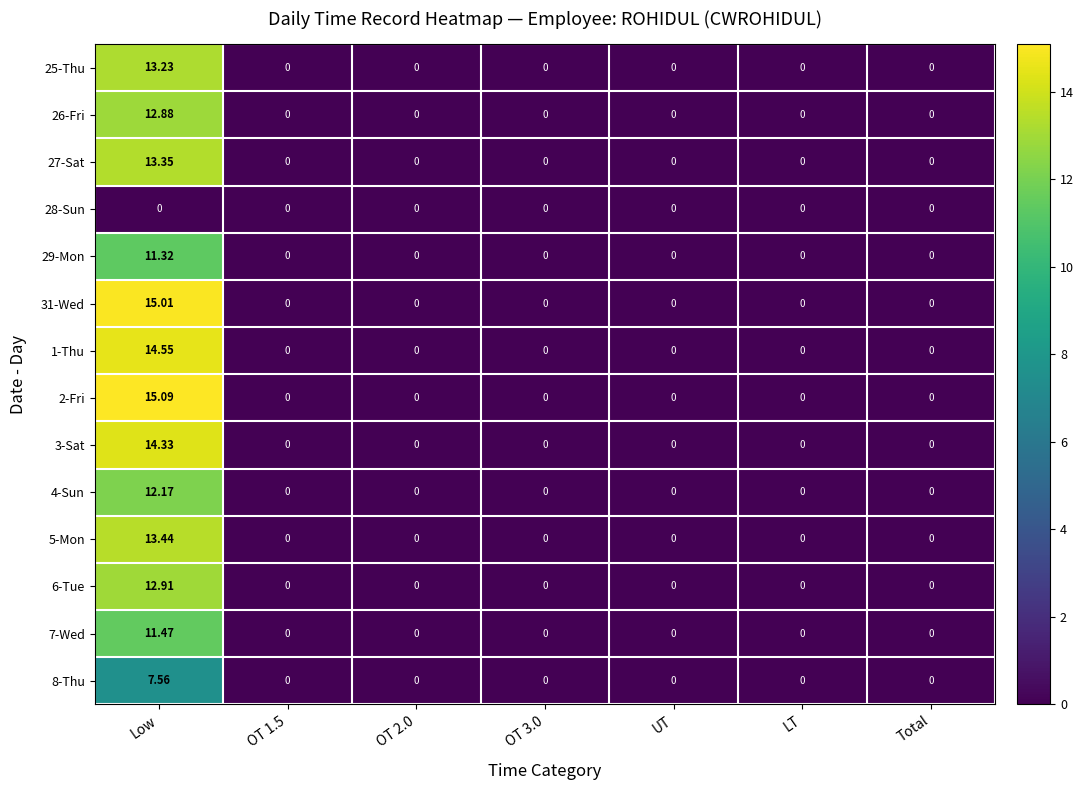

Which category has the highest value in the 1-Thu series?

Low